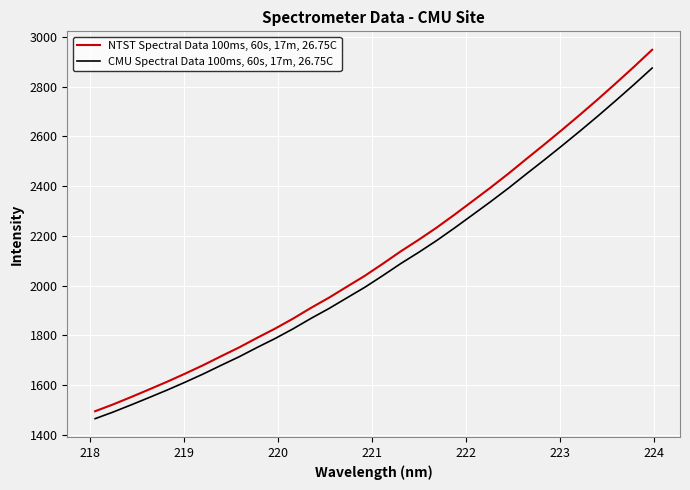

What is the difference between the maximum and minimum values in the CMU Spectral Data 100ms, 60s, 17m, 26.75C series?

1409.7